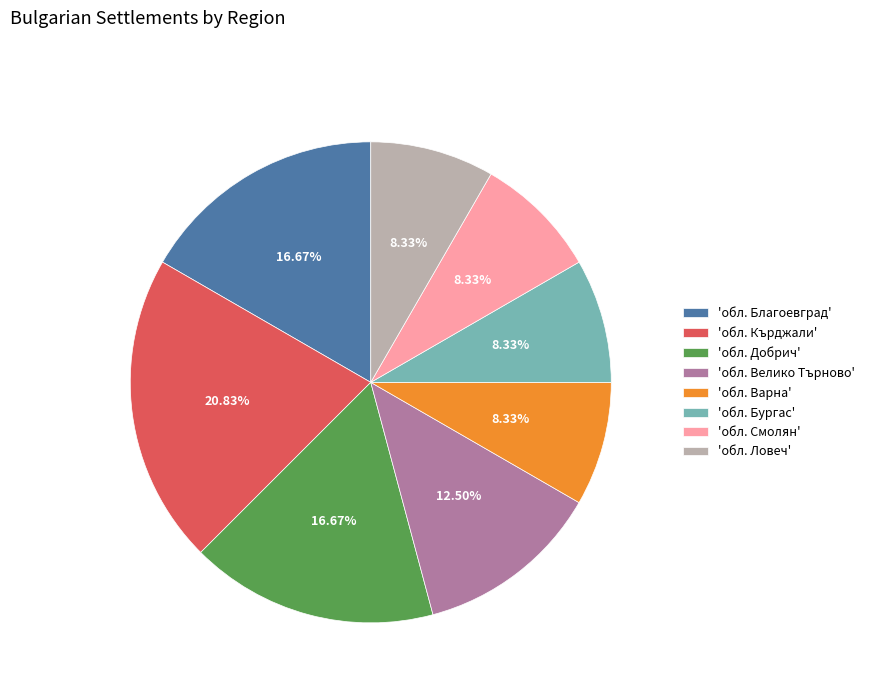

Do 'обл. Велико Търново' and 'обл. Кърджали' together represent more than half of the pie?

No